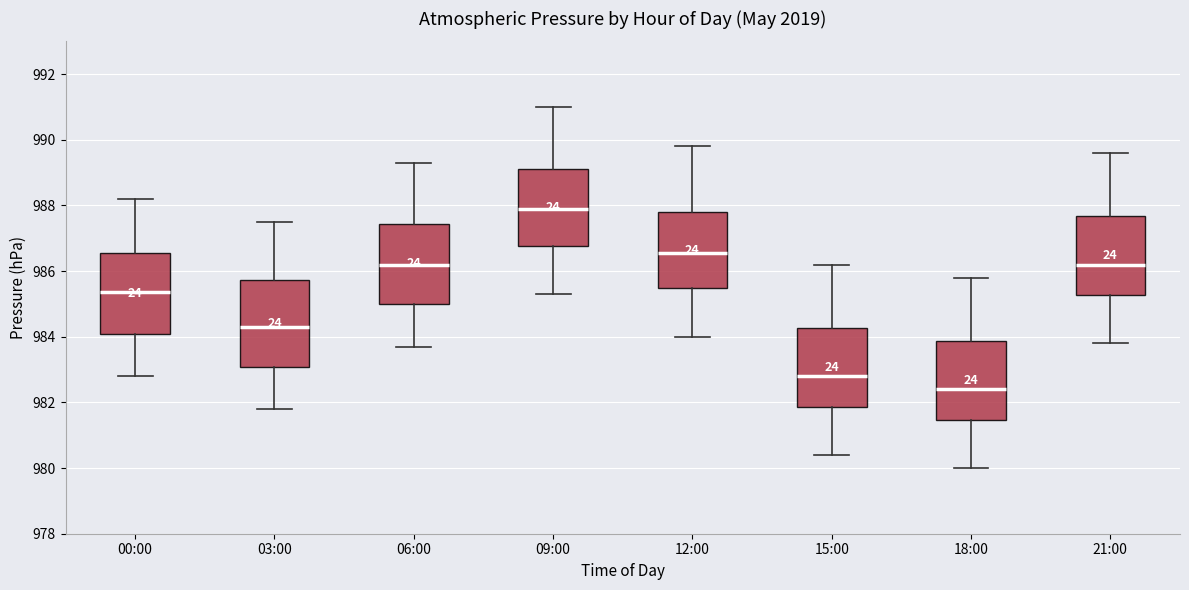

Reading left to right, read every box against the y-axis: the position of its median line, the range the box covers, and the ends of its whiskers. The values are not printed on the chart, so give them approximately, as read against the axis.

00:00: median 985.4, box 984.0 to 986.6, whiskers 982.8 to 988.2
03:00: median 984.4, box 983.0 to 985.8, whiskers 981.8 to 987.6
06:00: median 986.2, box 985.0 to 987.4, whiskers 983.8 to 989.4
09:00: median 988.0, box 986.8 to 989.2, whiskers 985.4 to 991.0
12:00: median 986.6, box 985.4 to 987.8, whiskers 984.0 to 989.8
15:00: median 982.8, box 981.8 to 984.2, whiskers 980.4 to 986.2
18:00: median 982.4, box 981.4 to 983.8, whiskers 980.0 to 985.8
21:00: median 986.2, box 985.2 to 987.6, whiskers 983.8 to 989.6